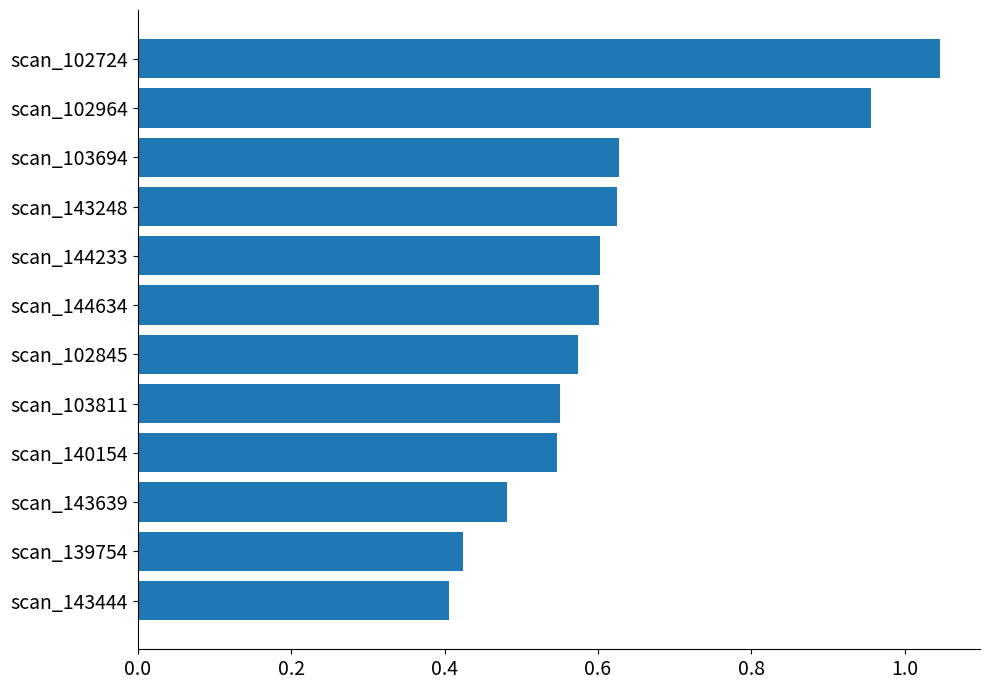

What is the label of the 1st bar from the top?

scan_102724